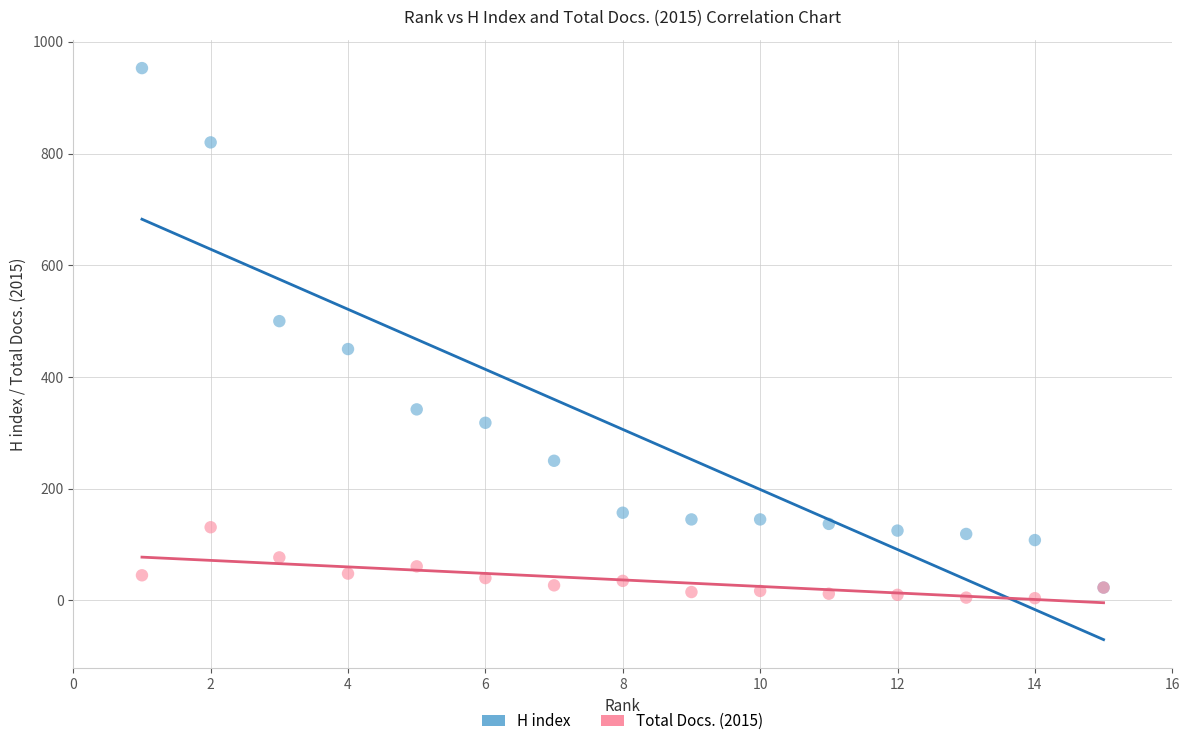

Which series contains the lowest Y value?

Total Docs. (2015)